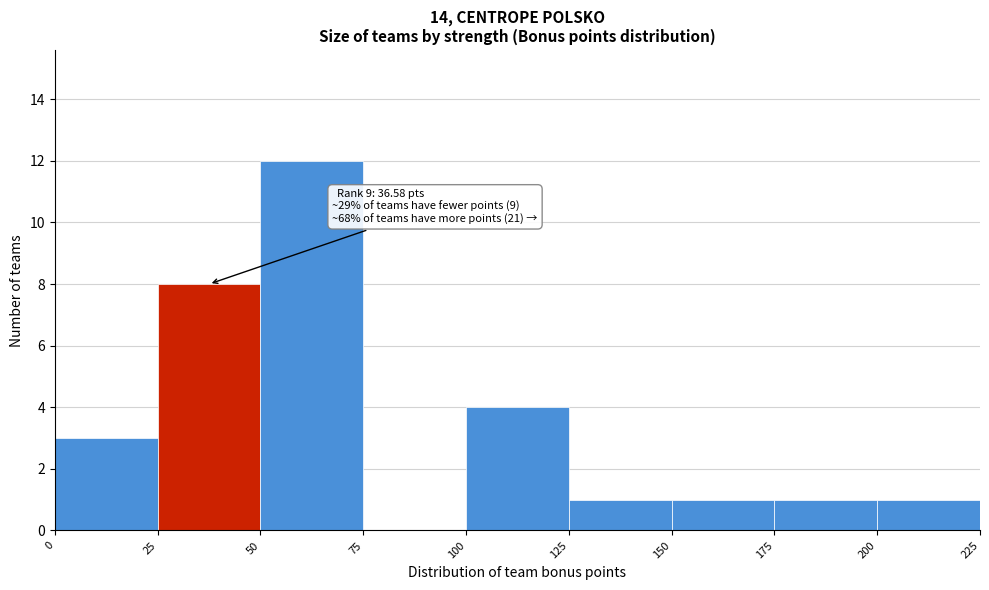

Over which range of the x-axis is the bar tallest?

50 to 75